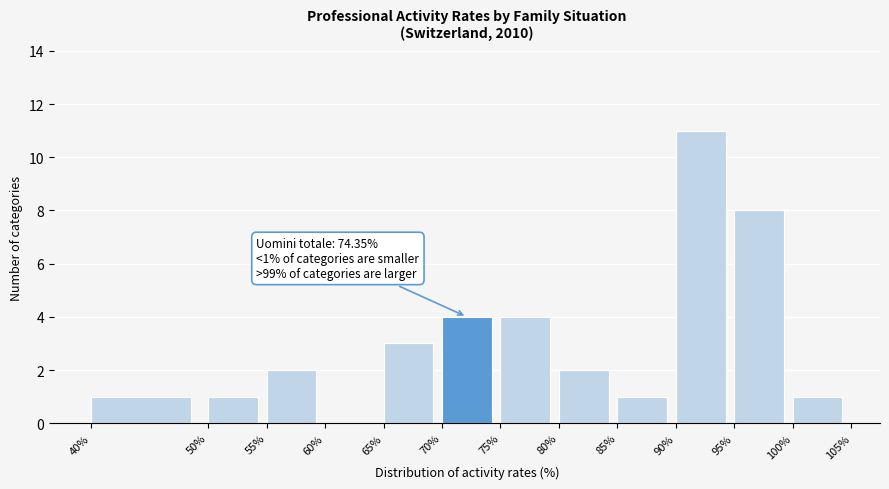

Over which range of the x-axis is the bar tallest?

90% to 95%